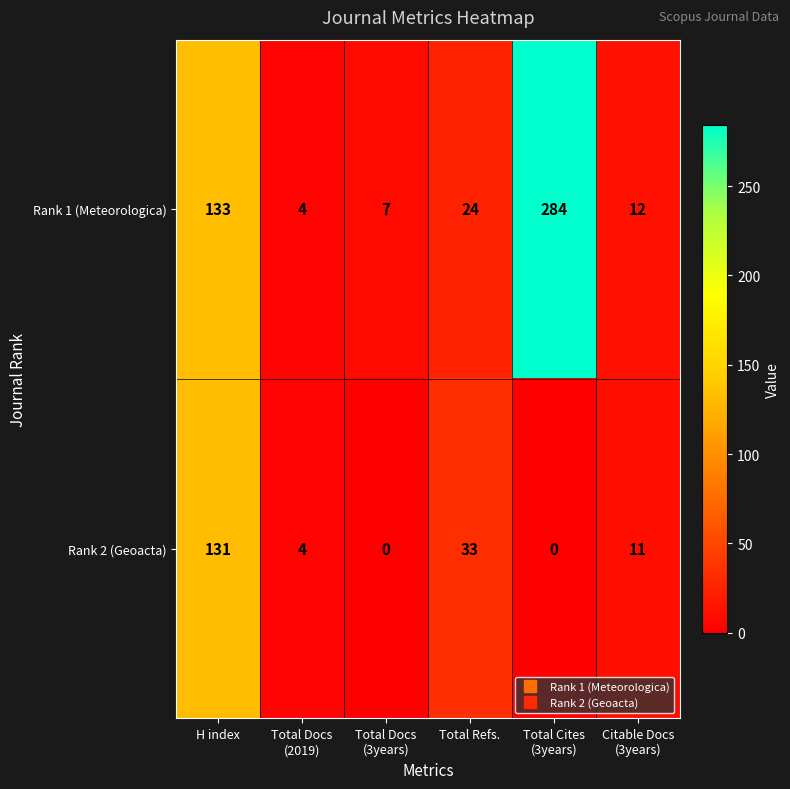

What is the total value across all series at Total Refs.?

57